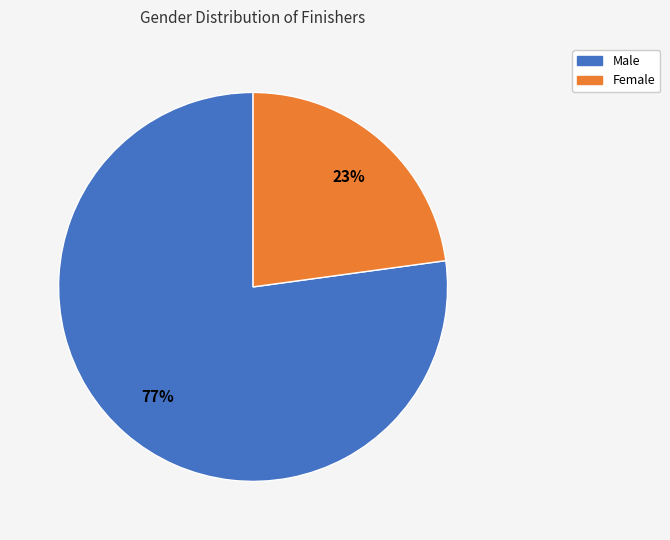

To the nearest percent, what is the combined percentage of Male and Female?

100%